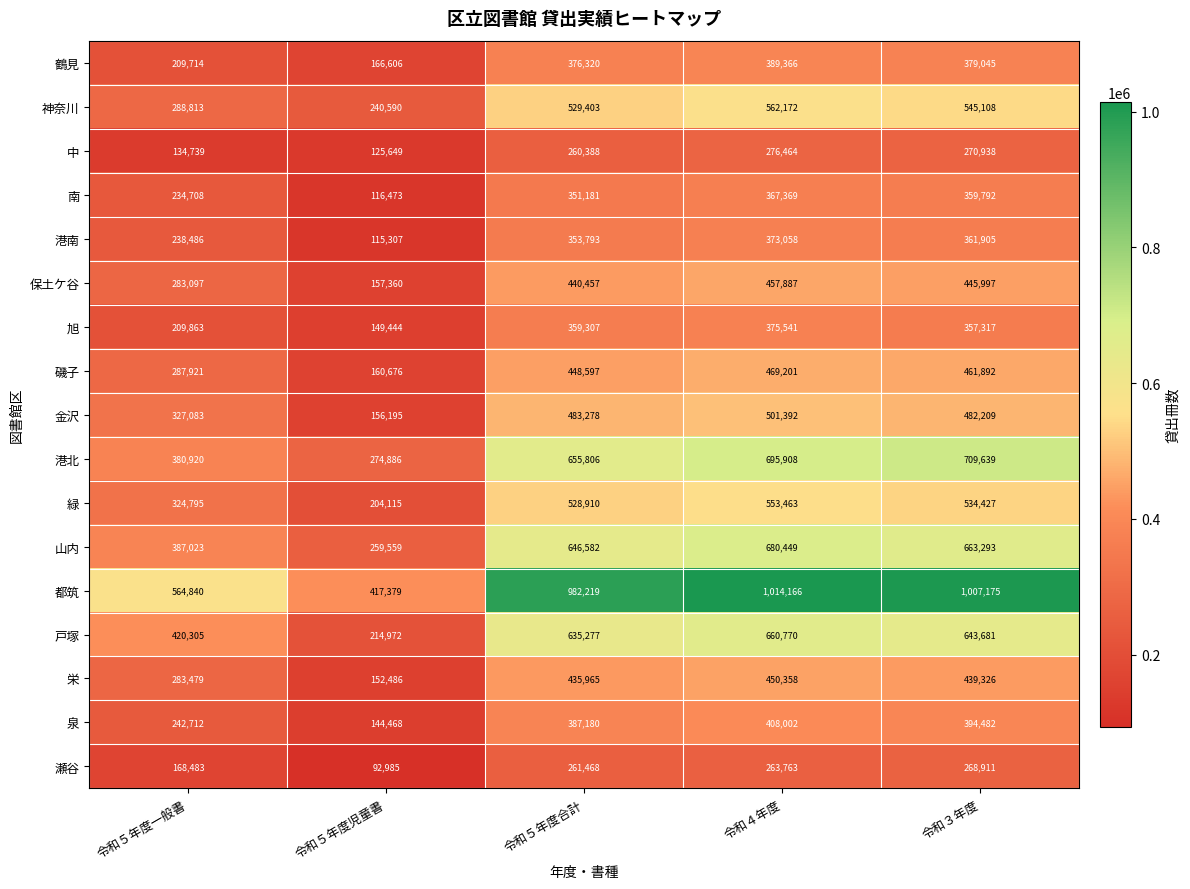

What is the approximate value of 港南 at 令和３年度, to the nearest 100?

361900